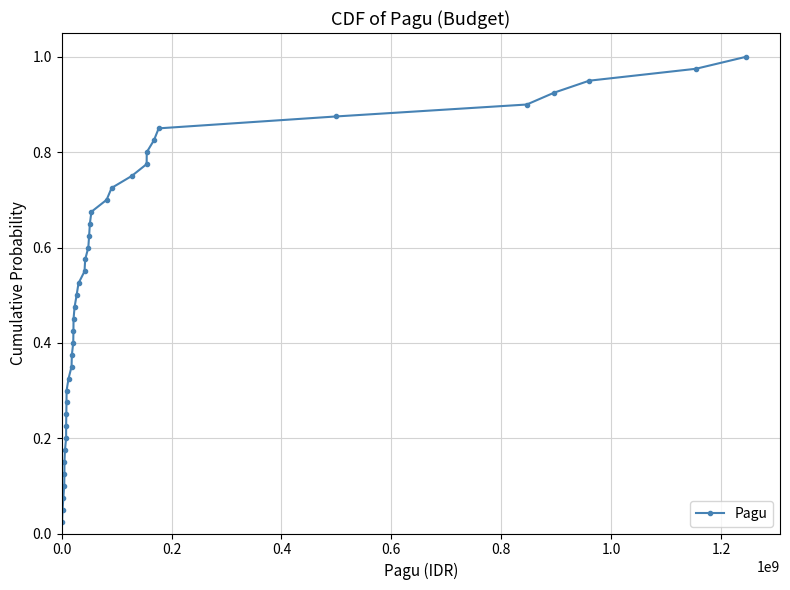

True or false: the data has more than 2 interior local peaks.

False